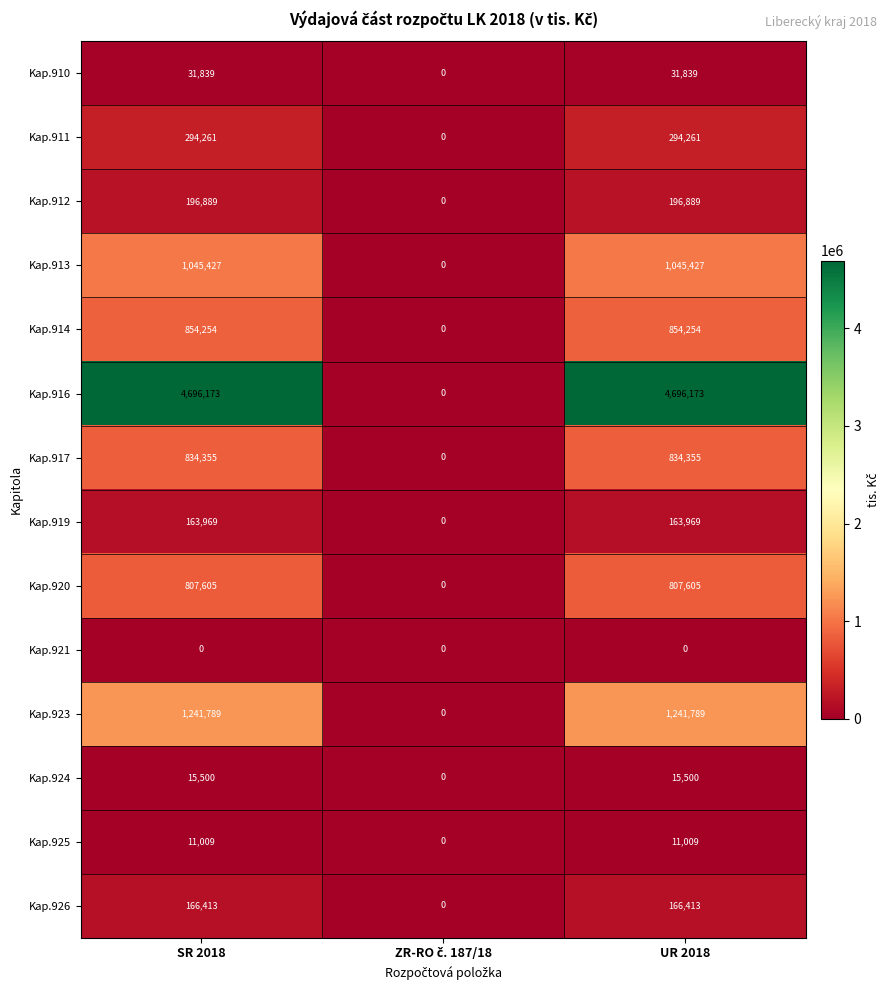

Rank the series by their maximum value, from highest to lowest.

Kap.916, Kap.923, Kap.913, Kap.914, Kap.917, Kap.920, Kap.911, Kap.912, Kap.926, Kap.919, Kap.910, Kap.924, Kap.925, Kap.921